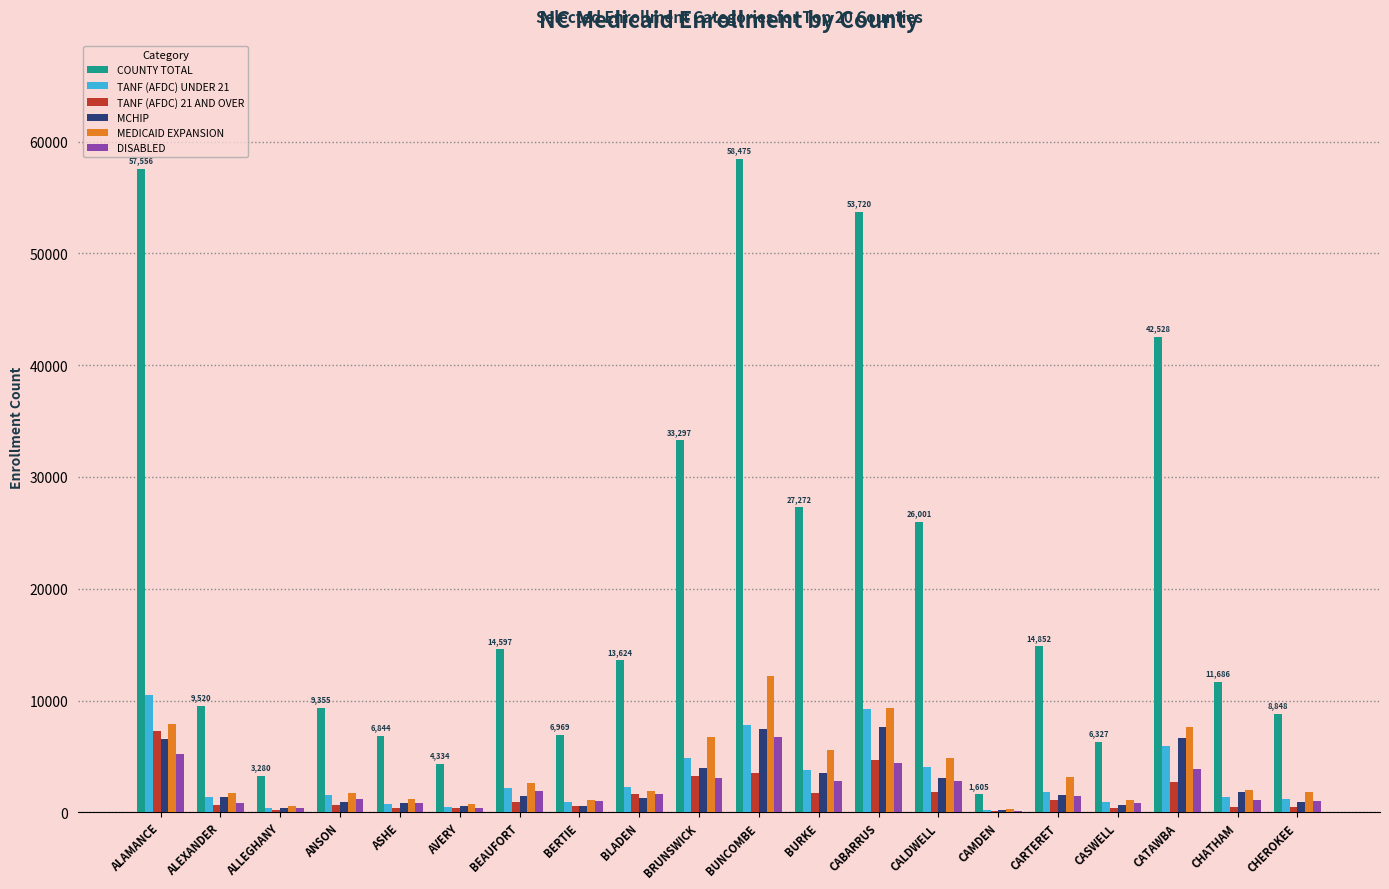

What is the total value across all series at CABARRUS?

89022